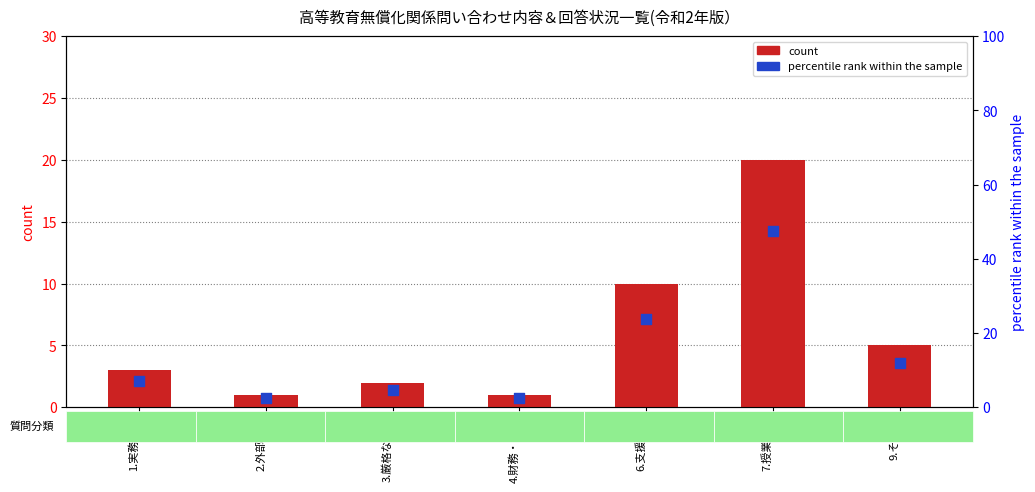

Which series has the largest total across all categories?

percentile rank within the sample